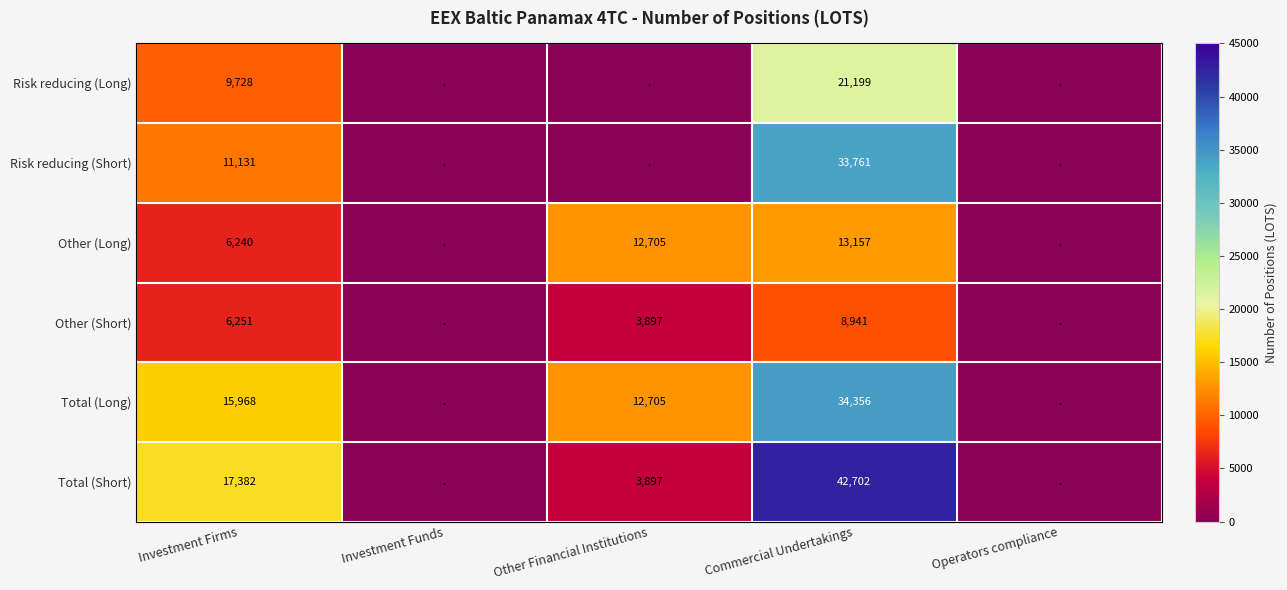

Is it true that Other (Short) equals 6251 at Investment Firms?

True